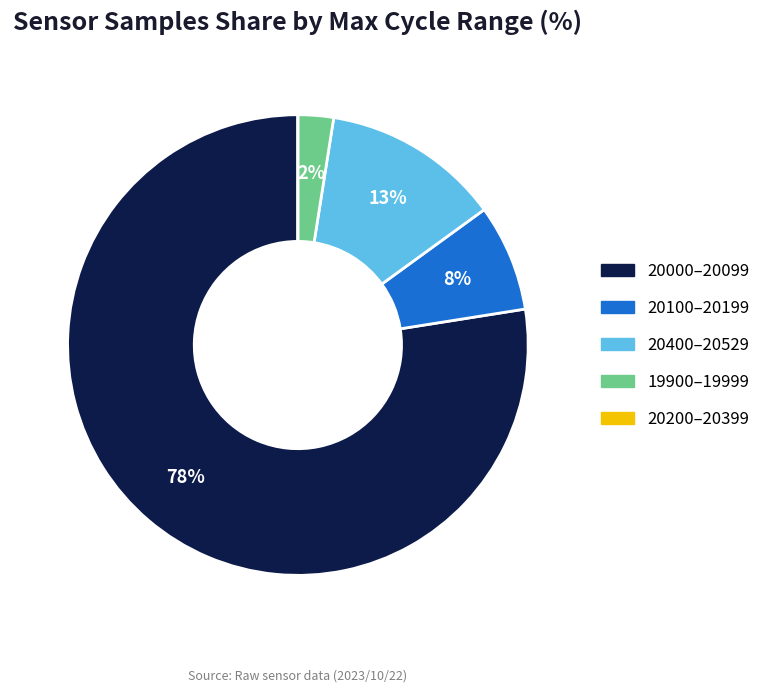

To the nearest percent, what is the average slice percentage?

20%